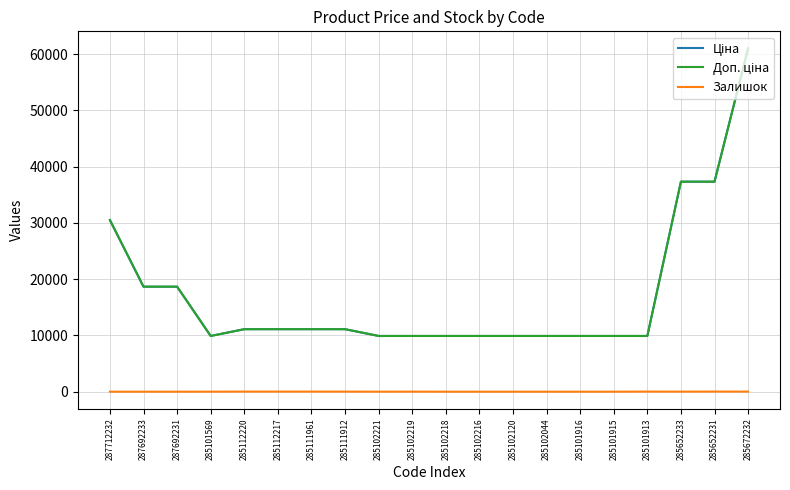

What is the spread (max minus min) of values at 285102221?

9906.5